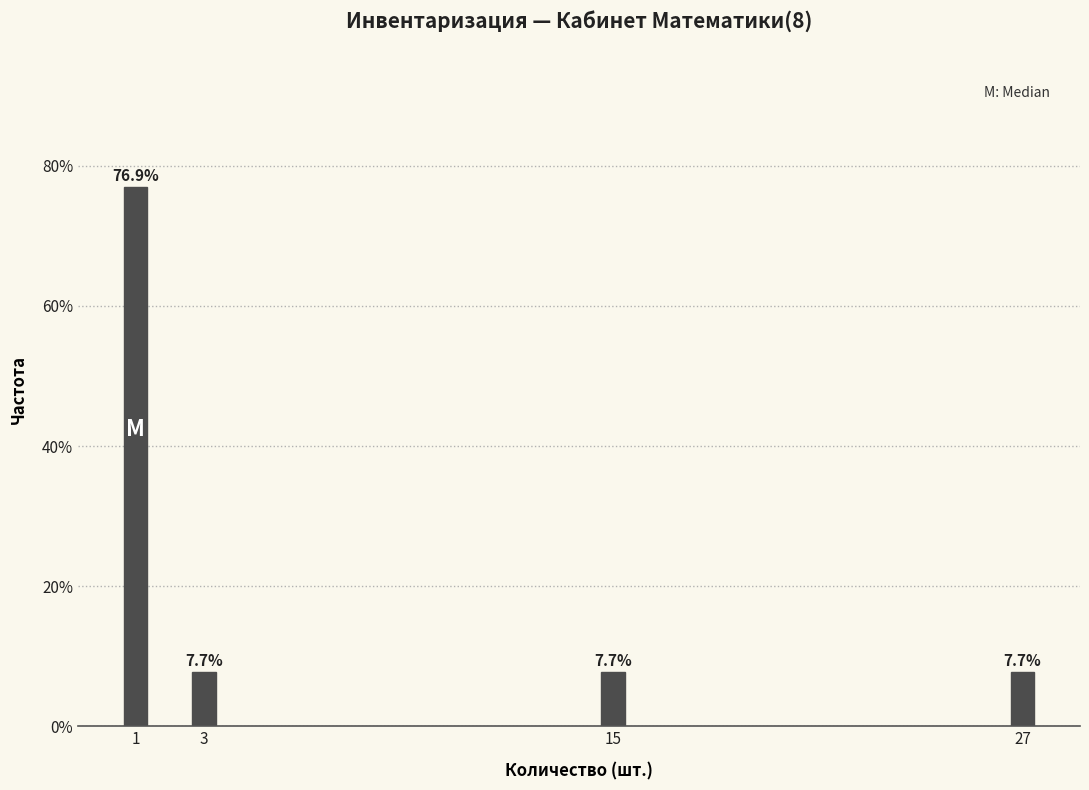

Reading left to right, list all the values displayed in this chart.

76.9	7.7	7.7	7.7